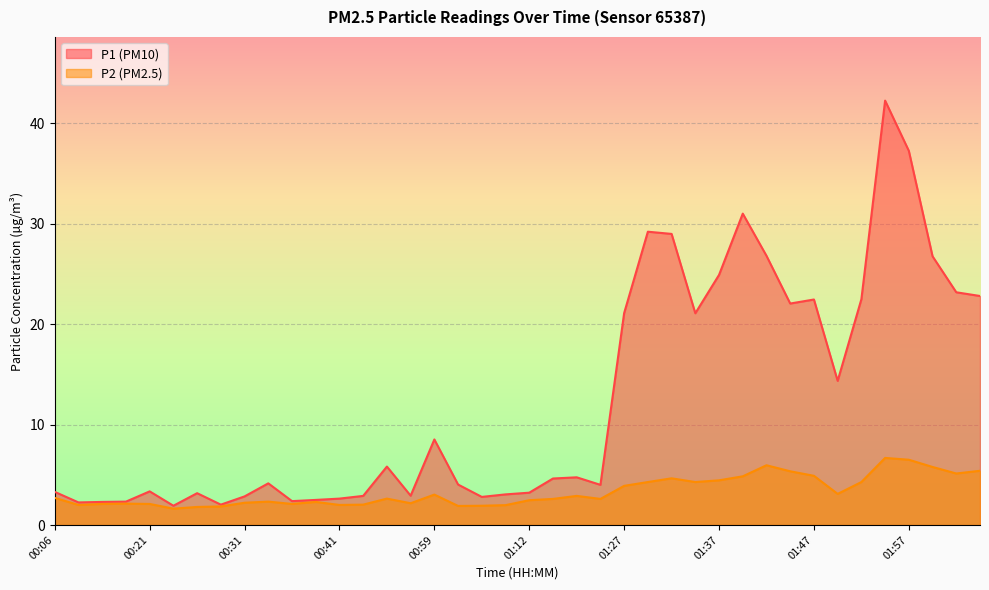

Which has a higher value, 00:16 or 00:28?

00:16